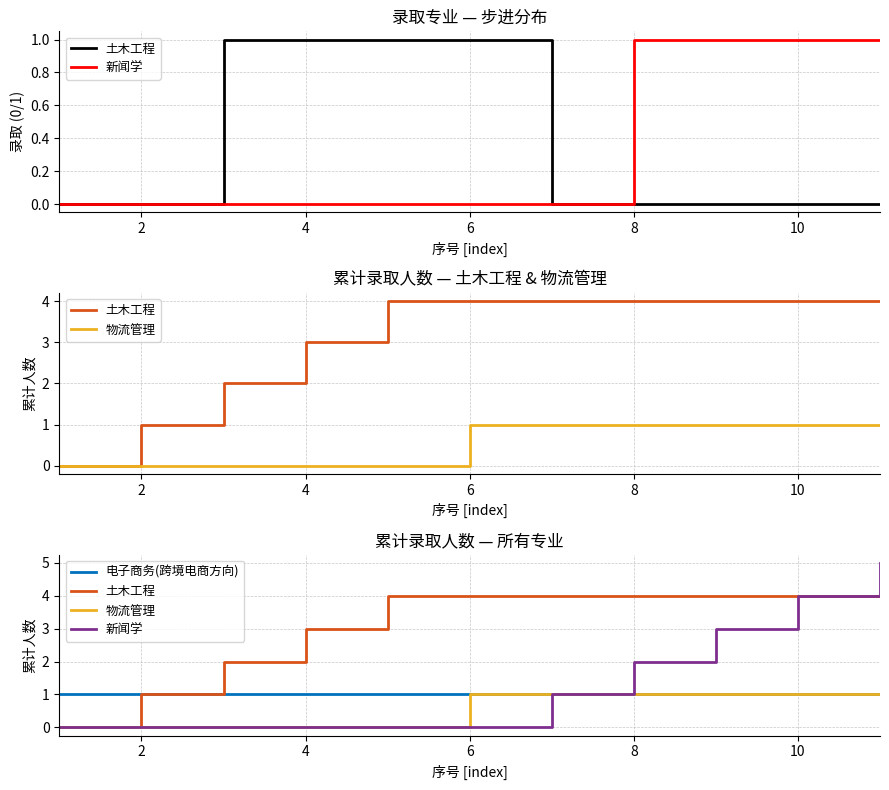

Reading left to right, transcribe all the data shown in this chart.

土木工程: 0	1	2	3	4	4	4	4	4	4	4
新闻学: 0	0	0	0	0	0	1	2	3	4	5
物流管理: 0	0	0	0	0	1	1	1	1	1	1
电子商务(跨境电商方向): 1	1	1	1	1	1	1	1	1	1	1